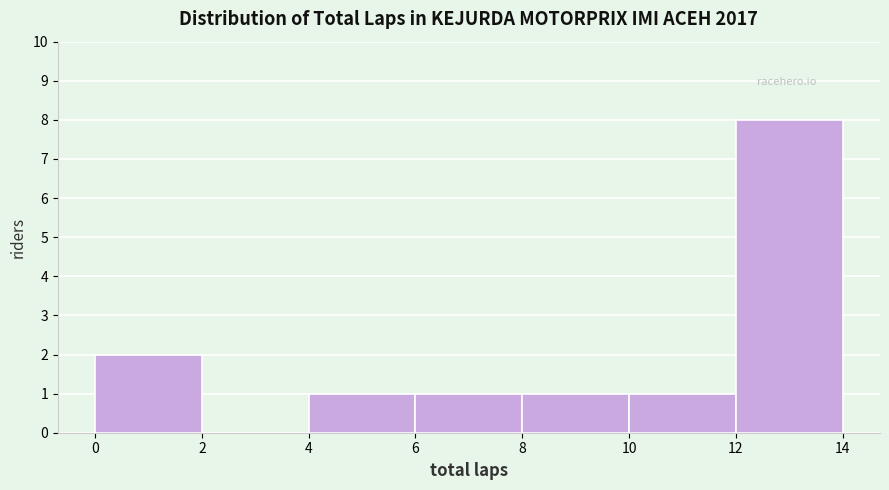

Reading left to right, transcribe this chart: for each bar, give the range it covers on the x-axis and its height. The values are not printed on the chart, so give them approximately, as read against the axis.

0 to 2: 2
2 to 4: 0
4 to 6: 1
6 to 8: 1
8 to 10: 1
10 to 12: 1
12 to 14: 8